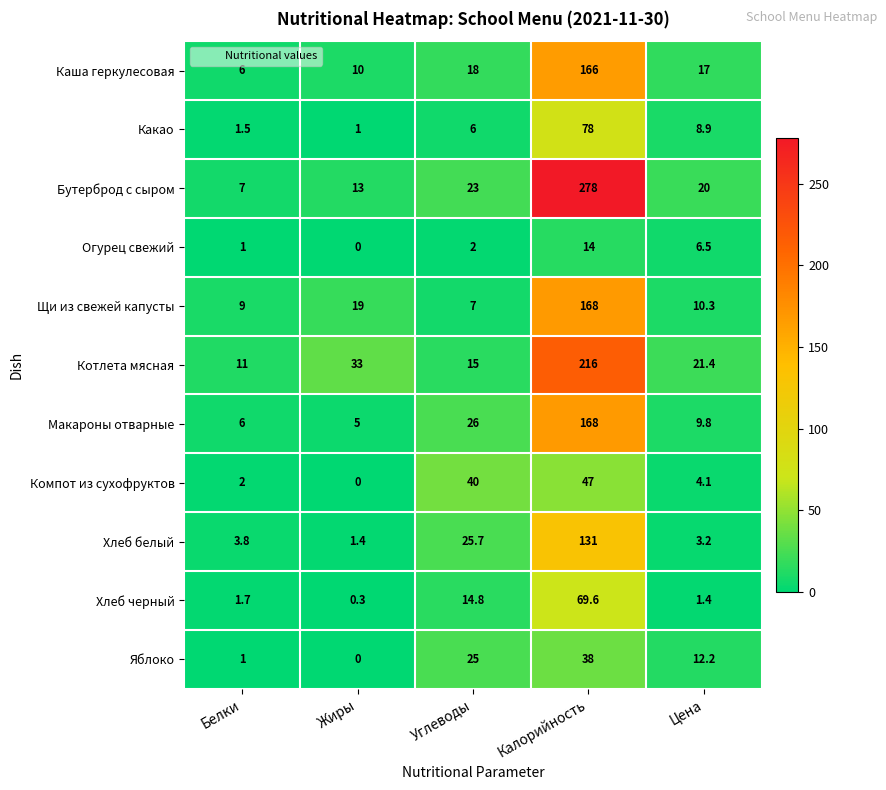

The Огурец свежий series shows 0.0 at Жиры. True or false?

True